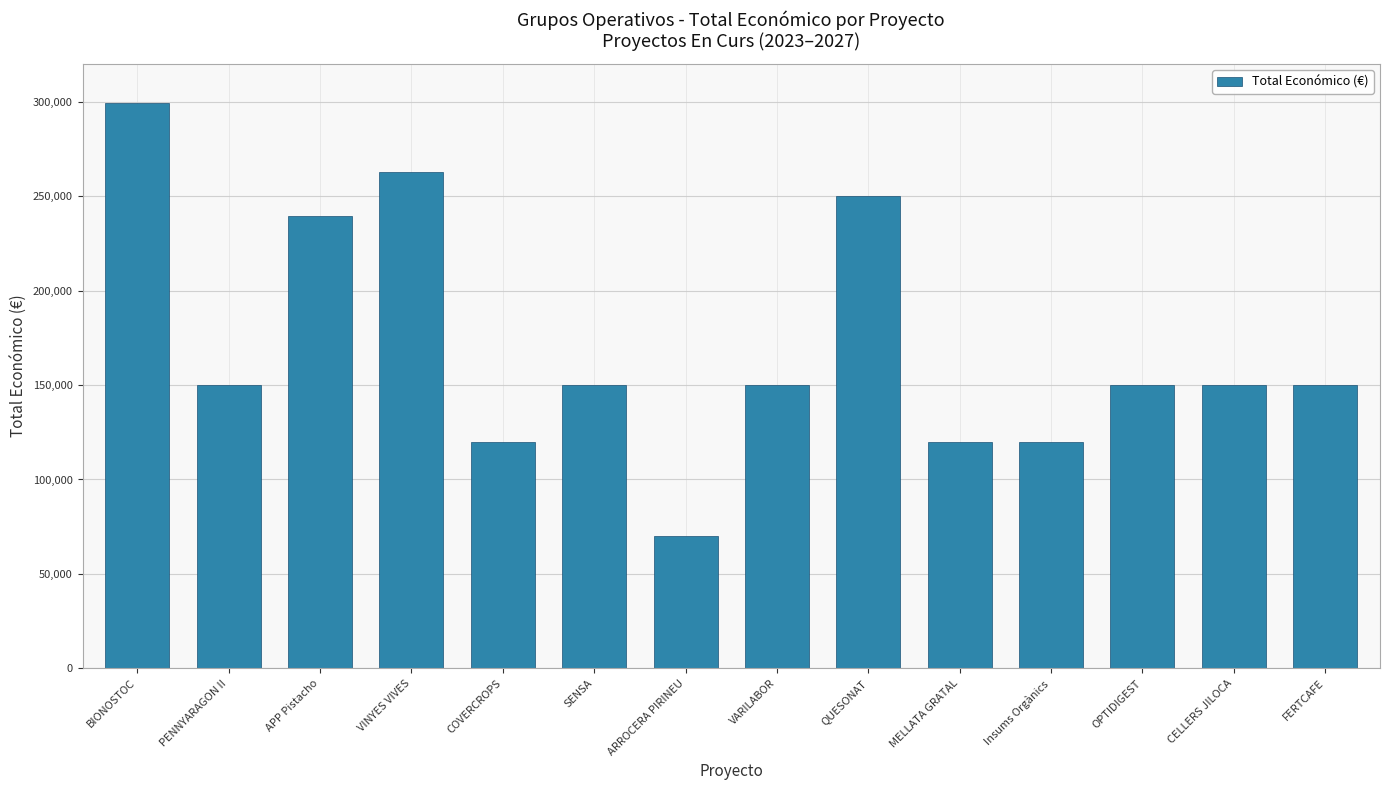

What is the sum of all values?

2381919